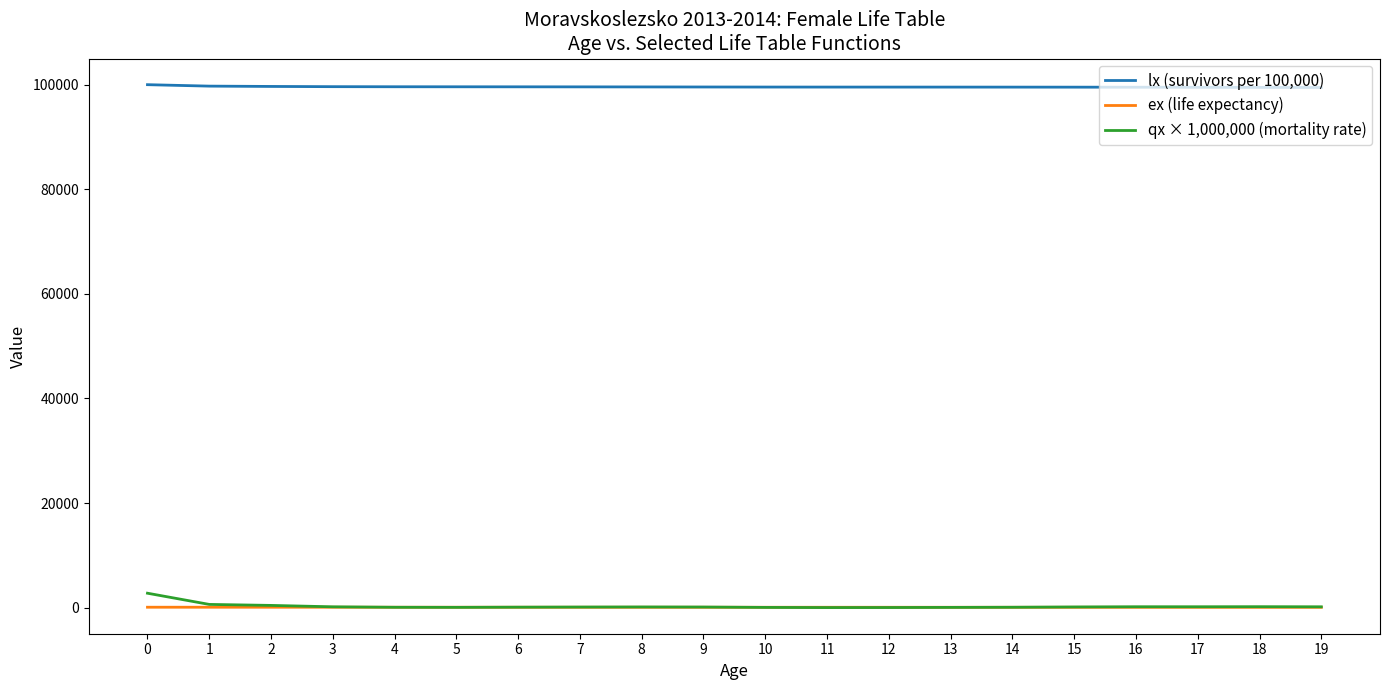

What is the total value across all series at 15?

99723.0